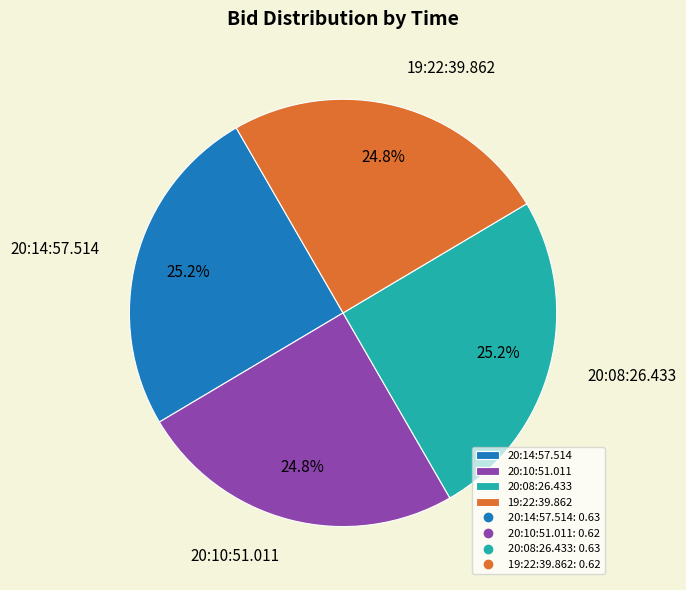

How many segments does this pie chart have?

4